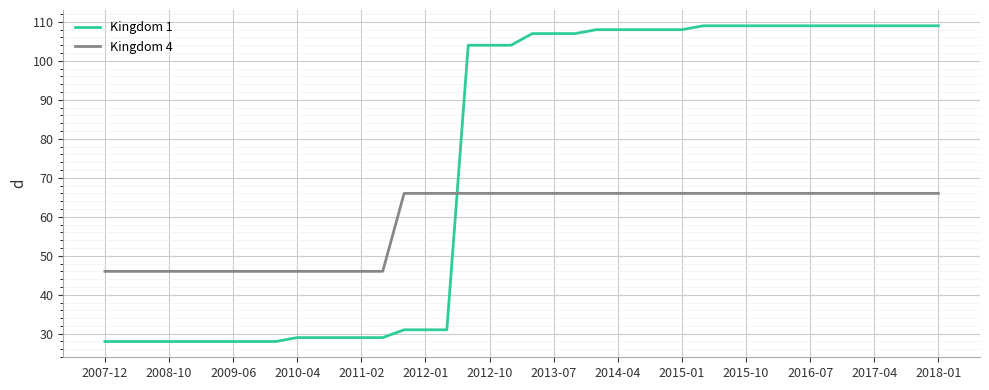

What is the lowest value of the Kingdom 4 series?

46